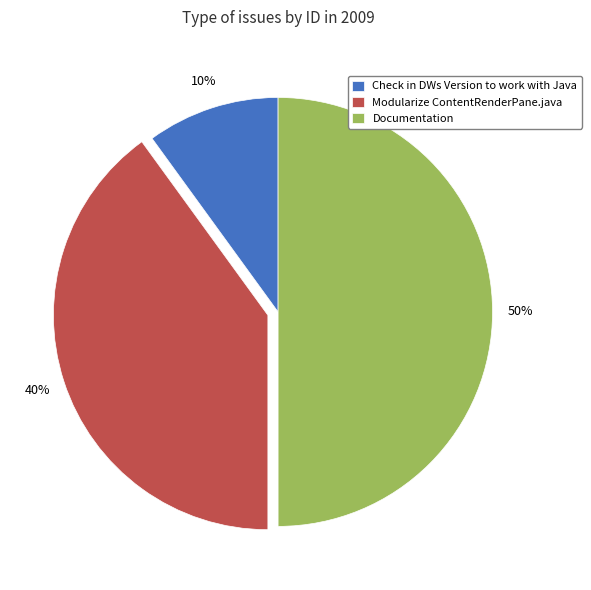

To the nearest percent, what is the average slice percentage?

33%